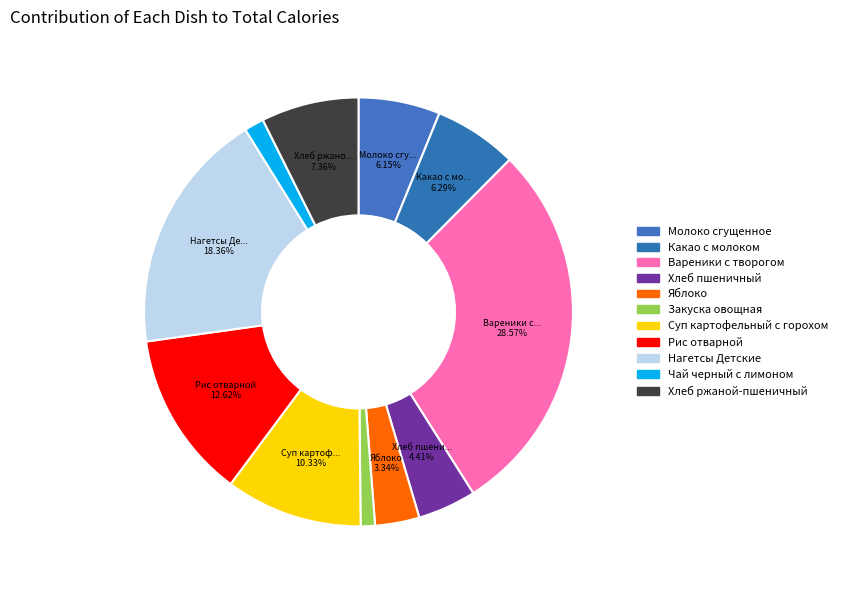

What portion of the pie excludes Закуска овощная?

98.9%